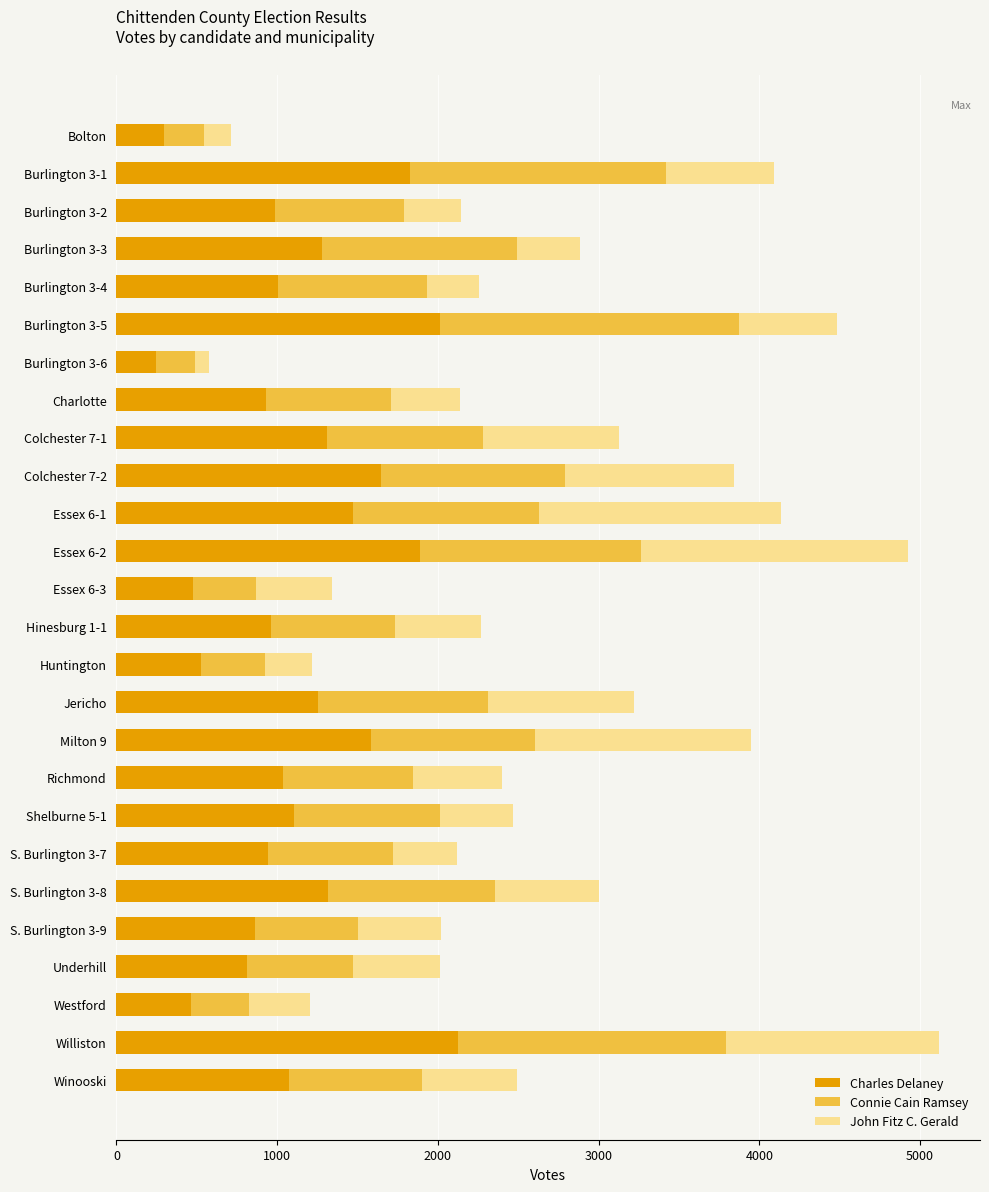

Count the number of data series in this chart.

3